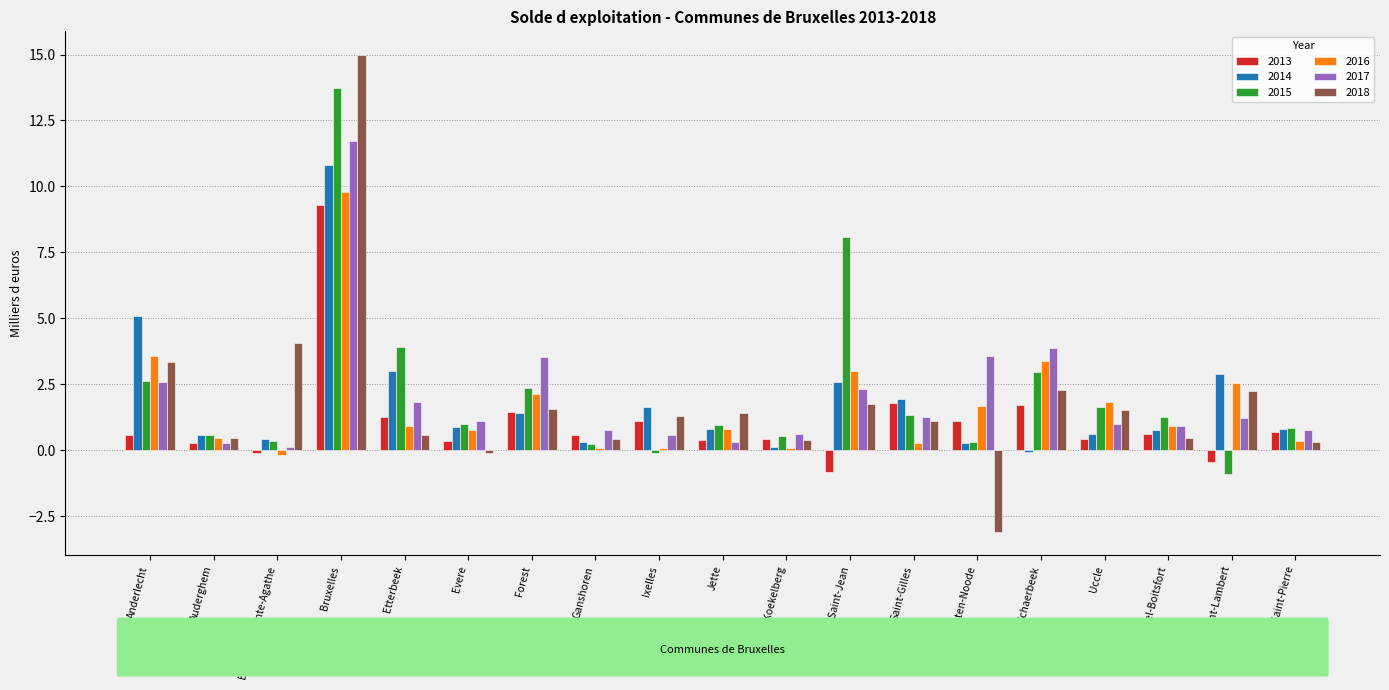

What are all the series names shown in the legend?

2013, 2014, 2015, 2016, 2017, 2018